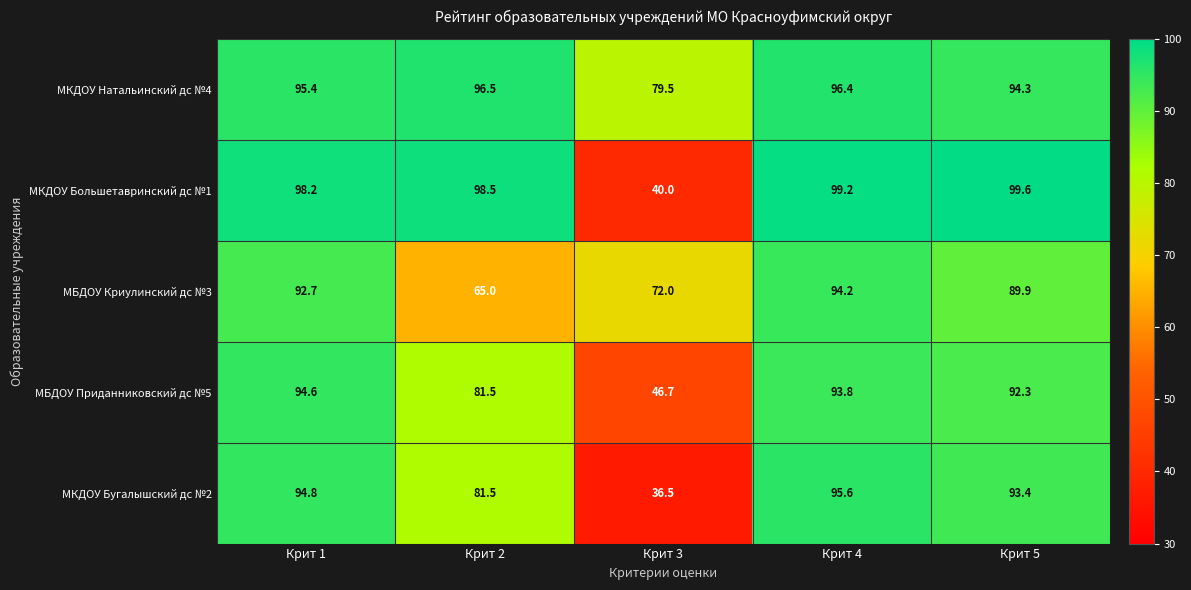

The value of МКДОУ Бугалышский дс №2 at Крит 2 is 81.5. True or false?

True